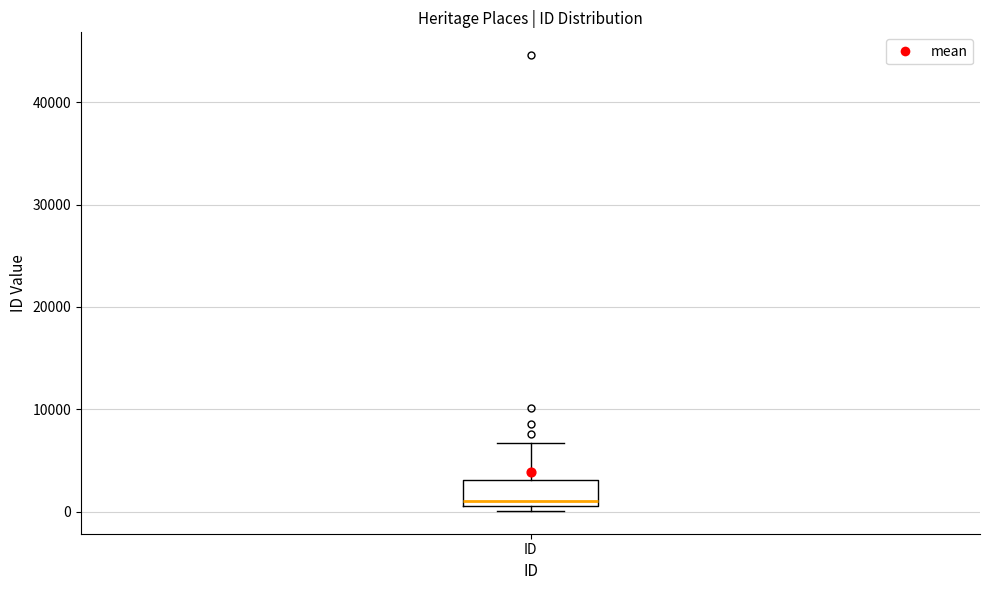

Read this box plot against the y-axis: the position of the median line, the range covered by the box, and the ends of both whiskers. The values are not printed on the chart, so give them approximately, as read against the axis.

median 1000 (just above the box's lower edge), box 1000 to 3000, whiskers 0 to 7000